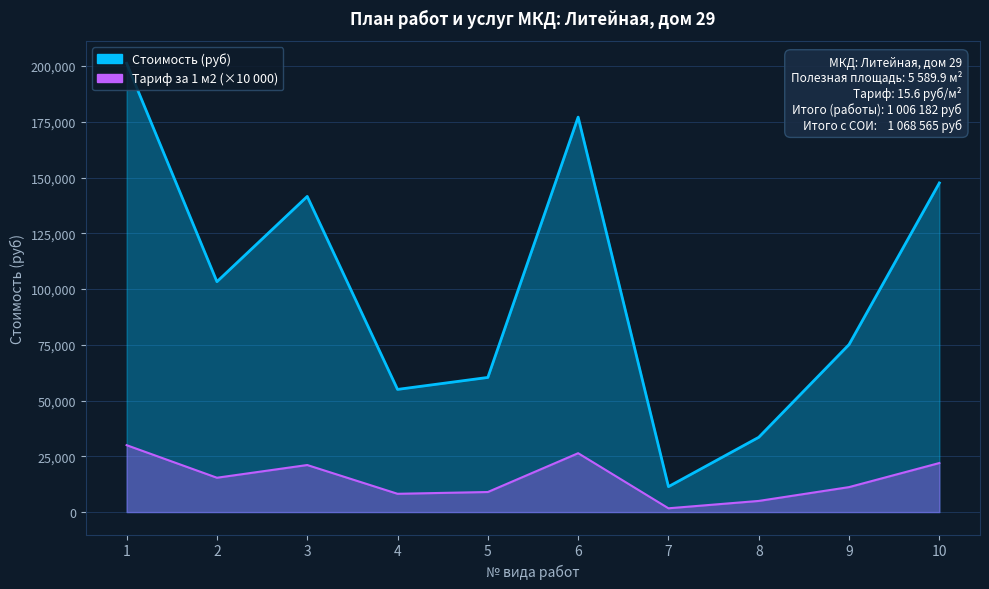

Does the chart display data point markers on the line(s)?

No